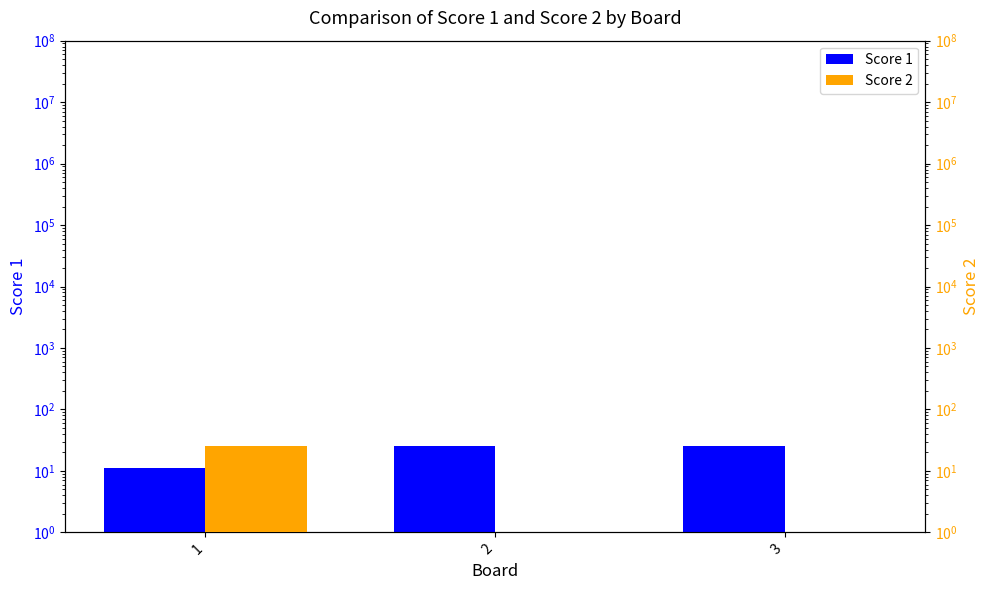

Does the chart contain stacked bars?

No